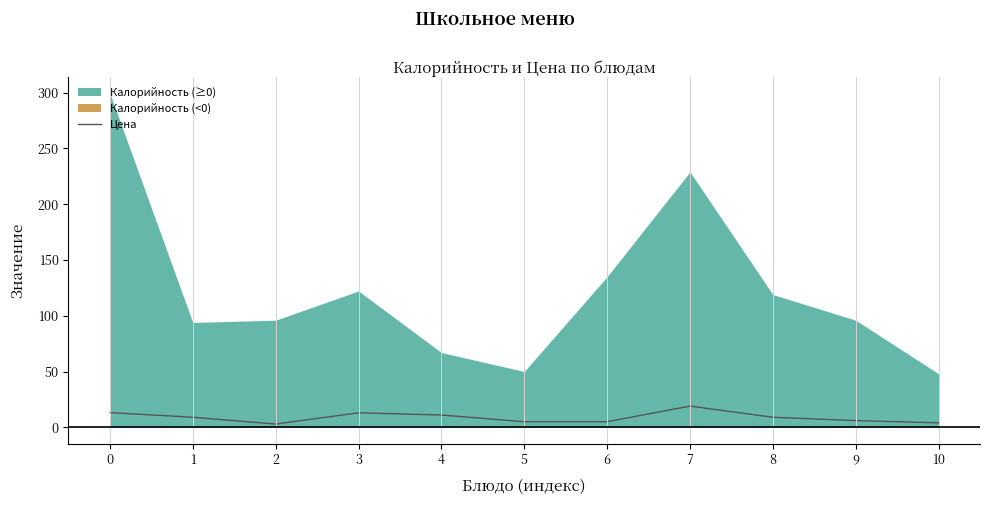

How many lines are shown in the chart?

1